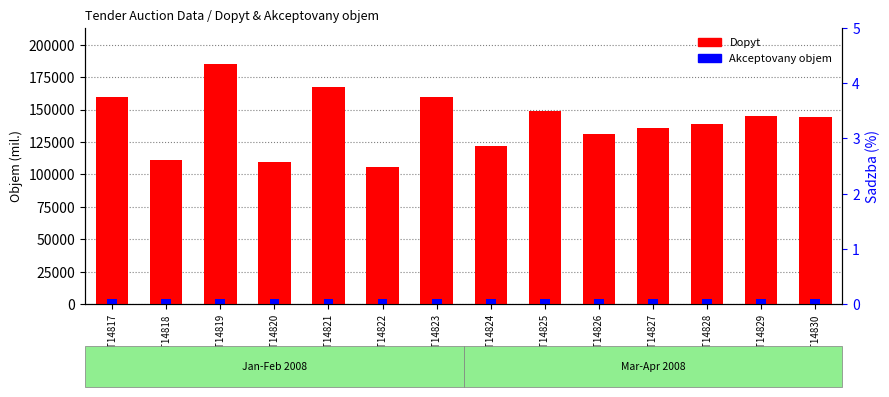

Rank the categories by Akceptovany objem value from lowest to highest.

SRT14817, SRT14818, SRT14819, SRT14820, SRT14821, SRT14822, SRT14823, SRT14824, SRT14825, SRT14826, SRT14827, SRT14828, SRT14829, SRT14830